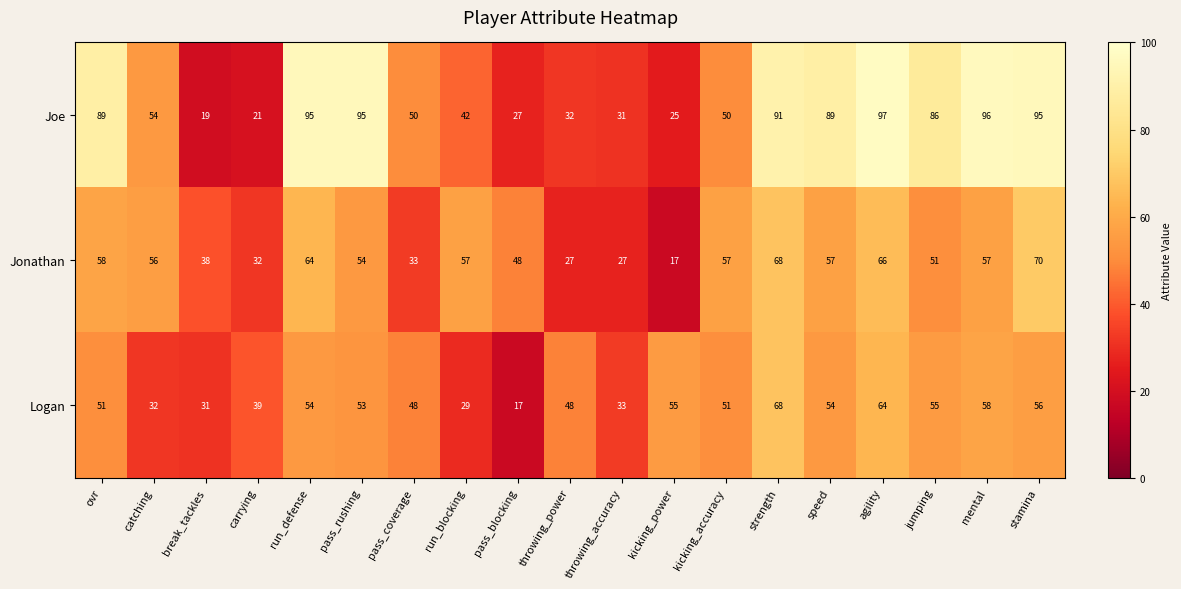

Count the number of data series in this chart.

3